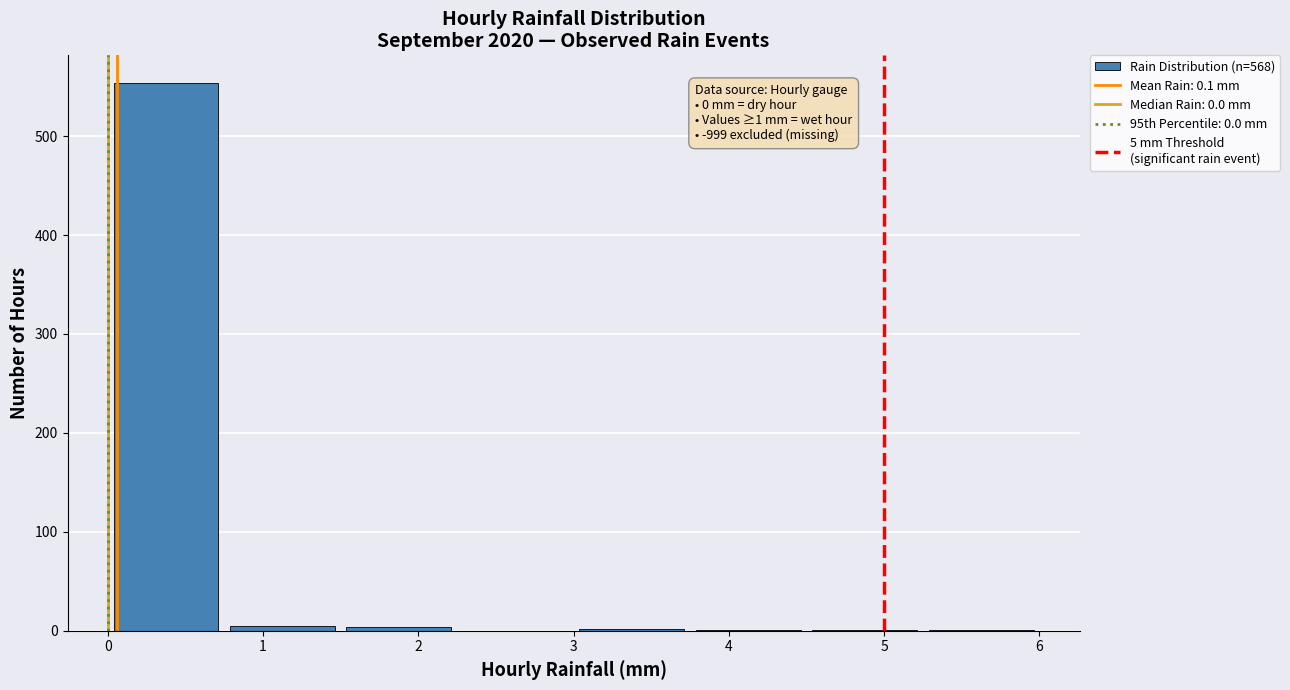

Over which range of the x-axis is the bar tallest?

0.00 to 0.75